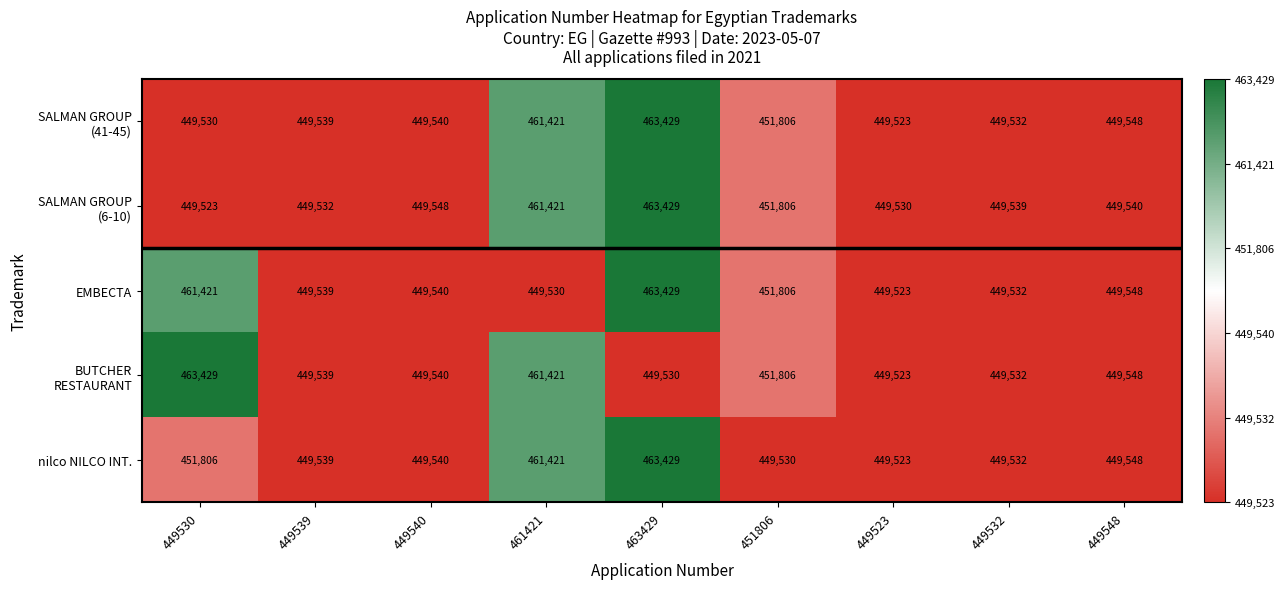

What is the difference between the maximum and minimum values in the nilco NILCO INT. series?

13906